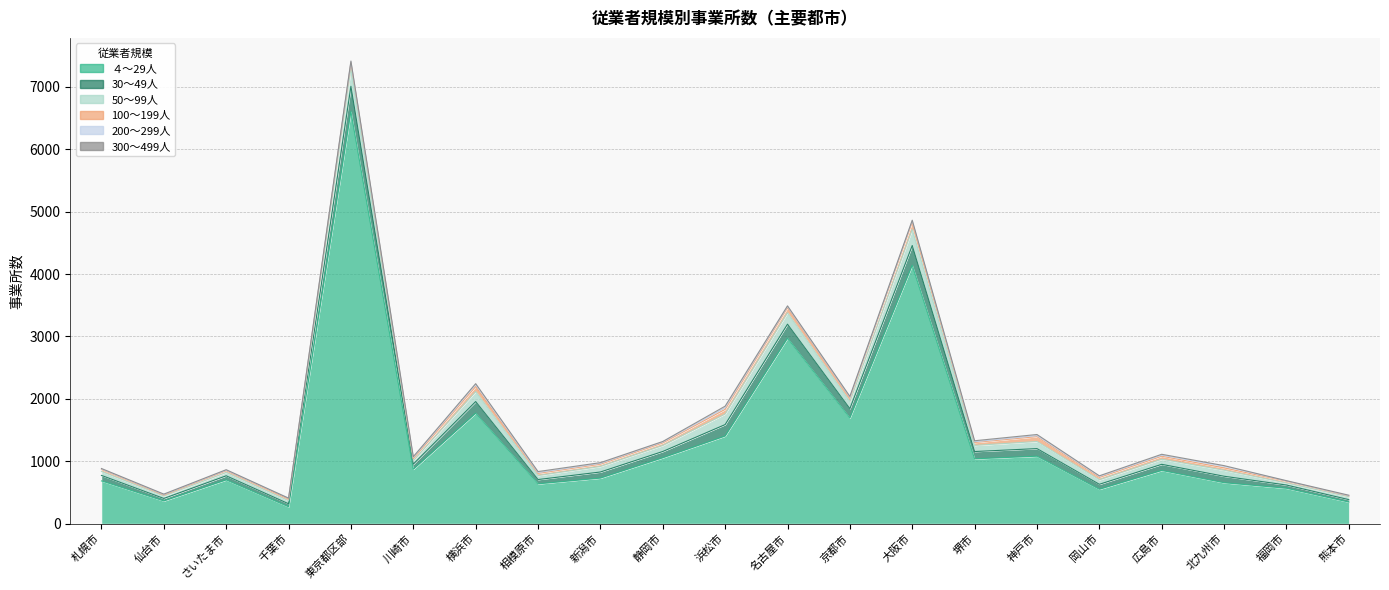

What is the average value of the 100～199人 series?

50